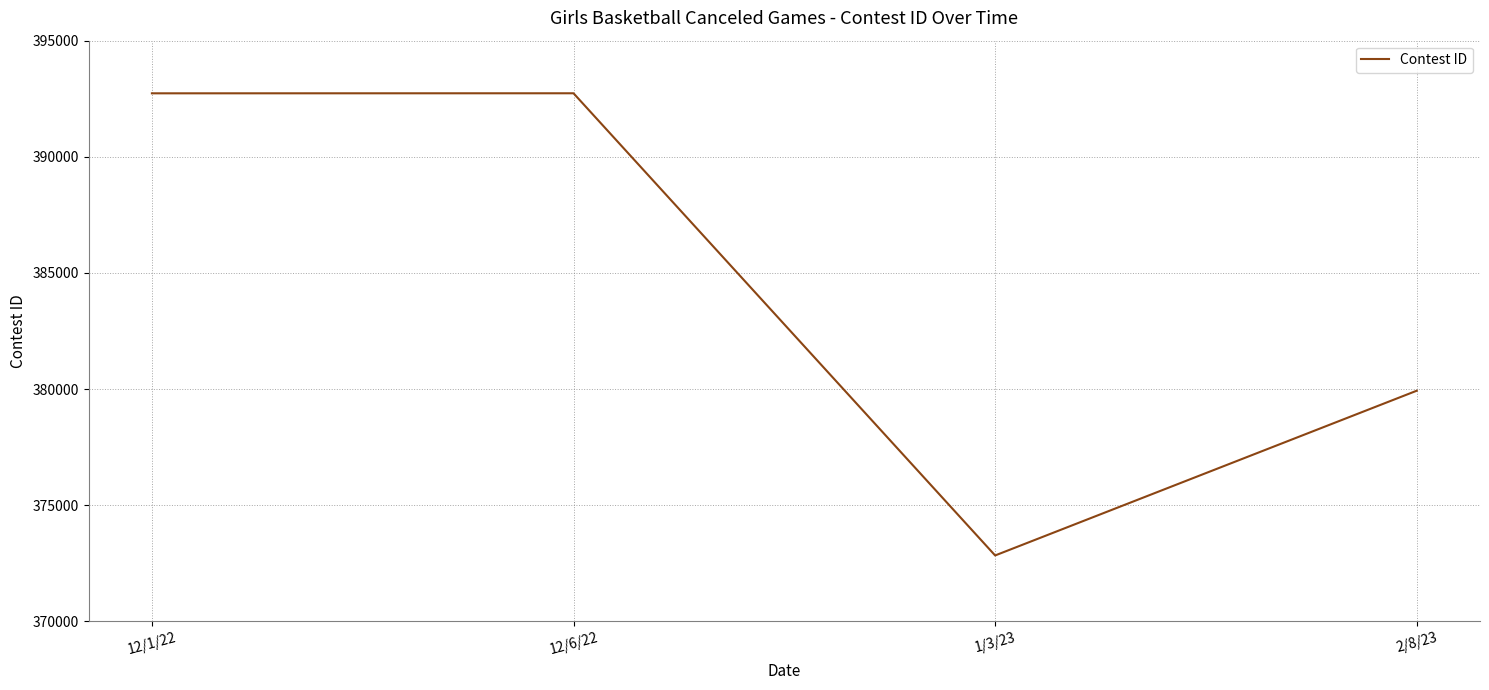

What is the smallest value displayed?

372836